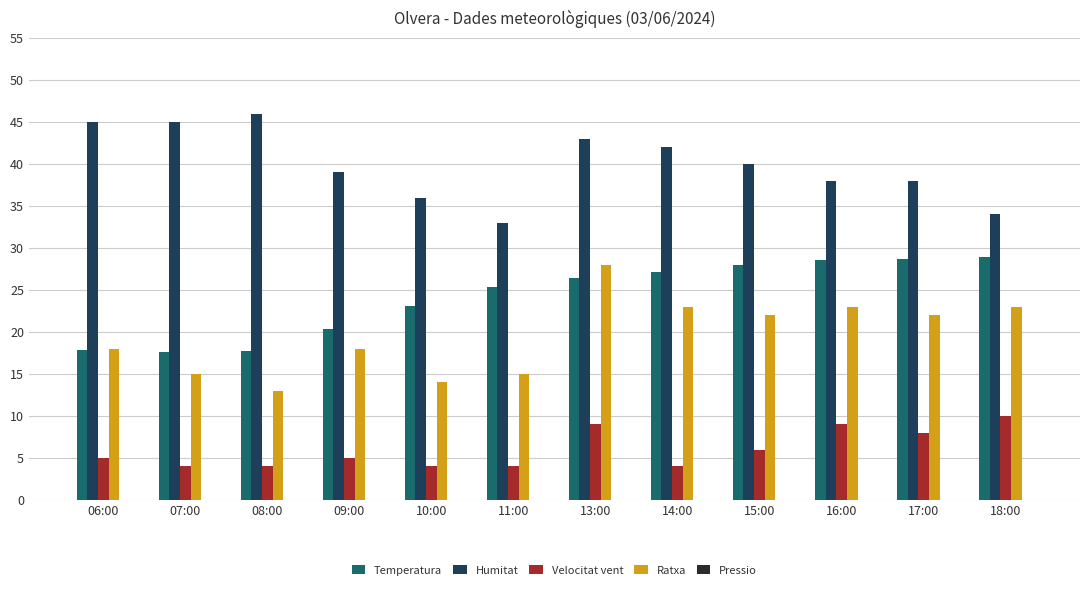

How many bars are there in each group?

4